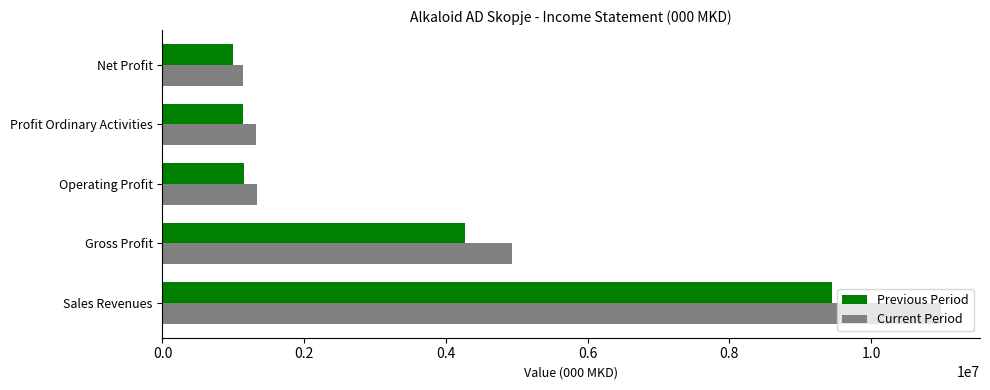

What are all the series names shown in the legend?

Previous Period, Current Period